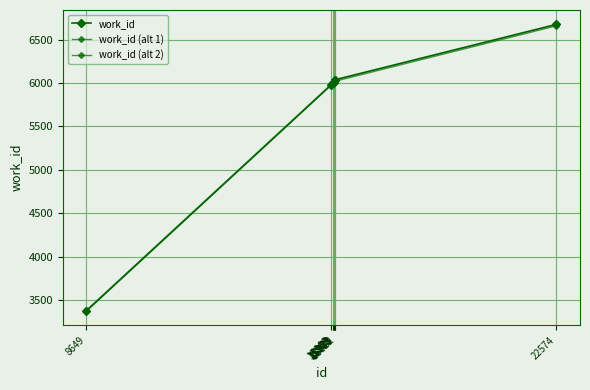

Rank the categories by value from highest to lowest.

22574, 16023, 16022, 15979, 15982, 15983, 15978, 15953, 15909, 8649